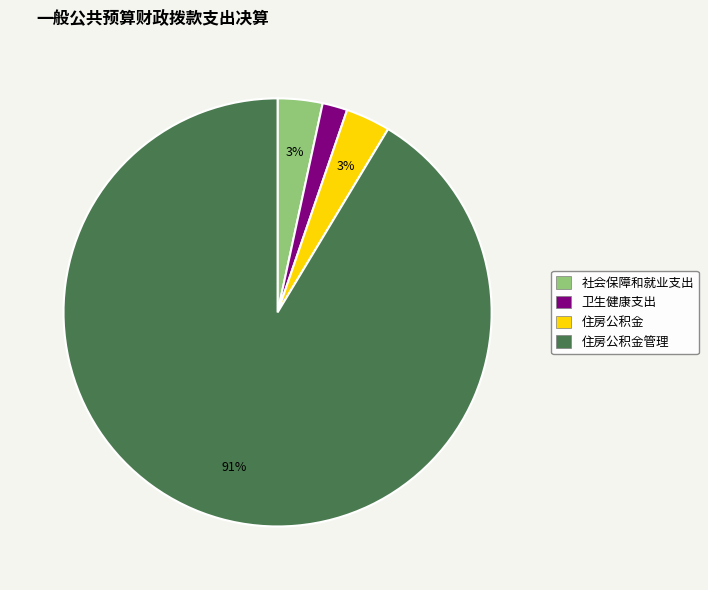

Which has a higher value, 卫生健康支出 or 住房公积金?

住房公积金